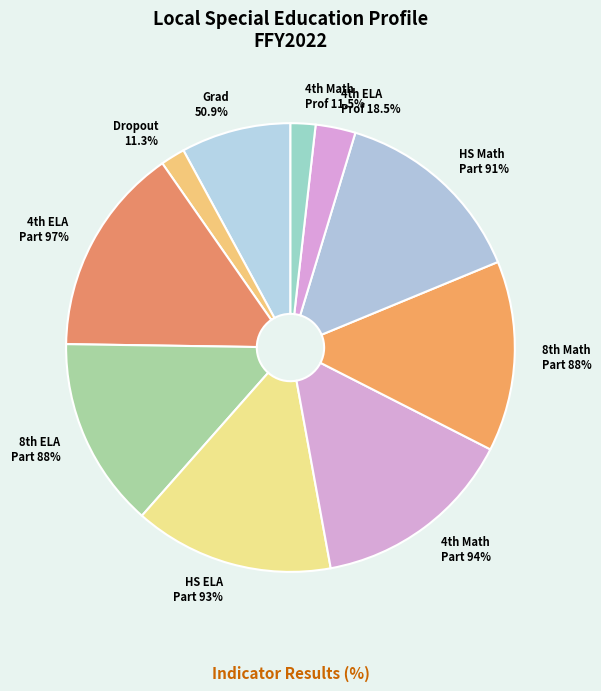

To the nearest percent, what is the average slice percentage?

10%